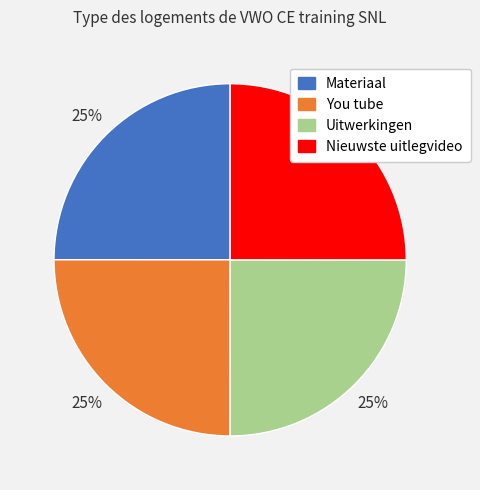

True or false: Materiaal accounts for 25% of the total.

True